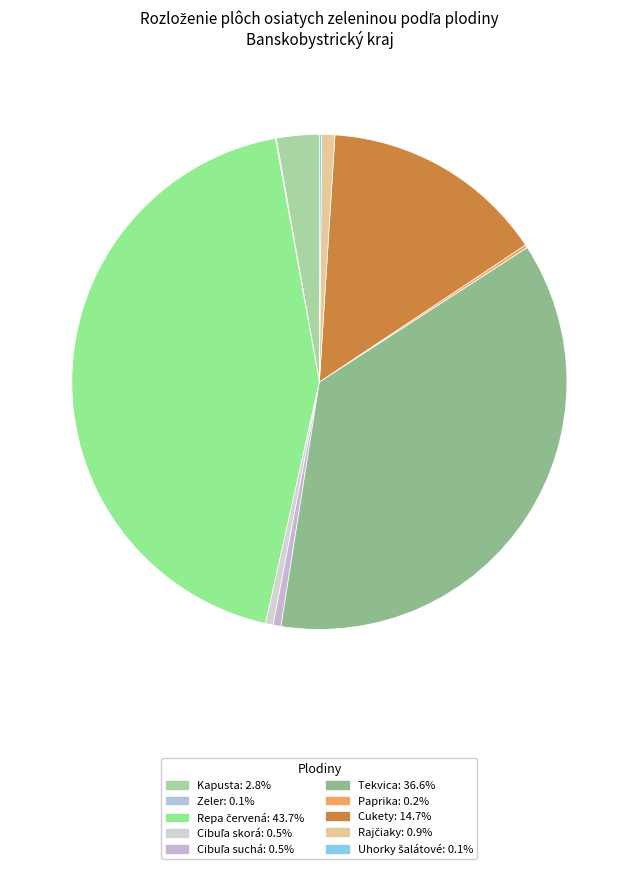

Is Cukety the majority of the pie?

No